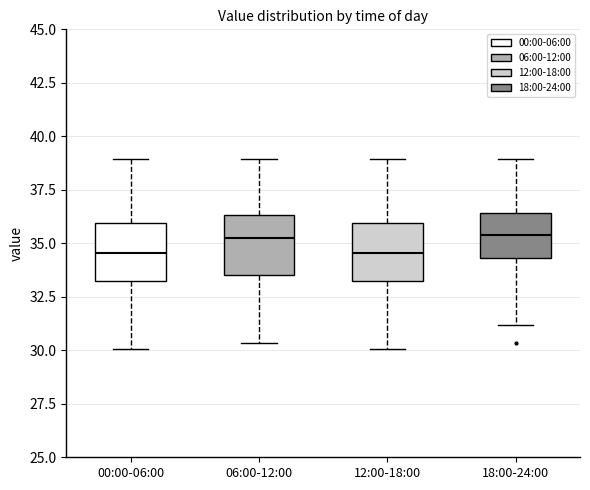

Where does the lower whisker of the box for 12:00-18:00 end on the y-axis? The values are not printed on the chart, so give them approximately, as read against the axis.

30.0